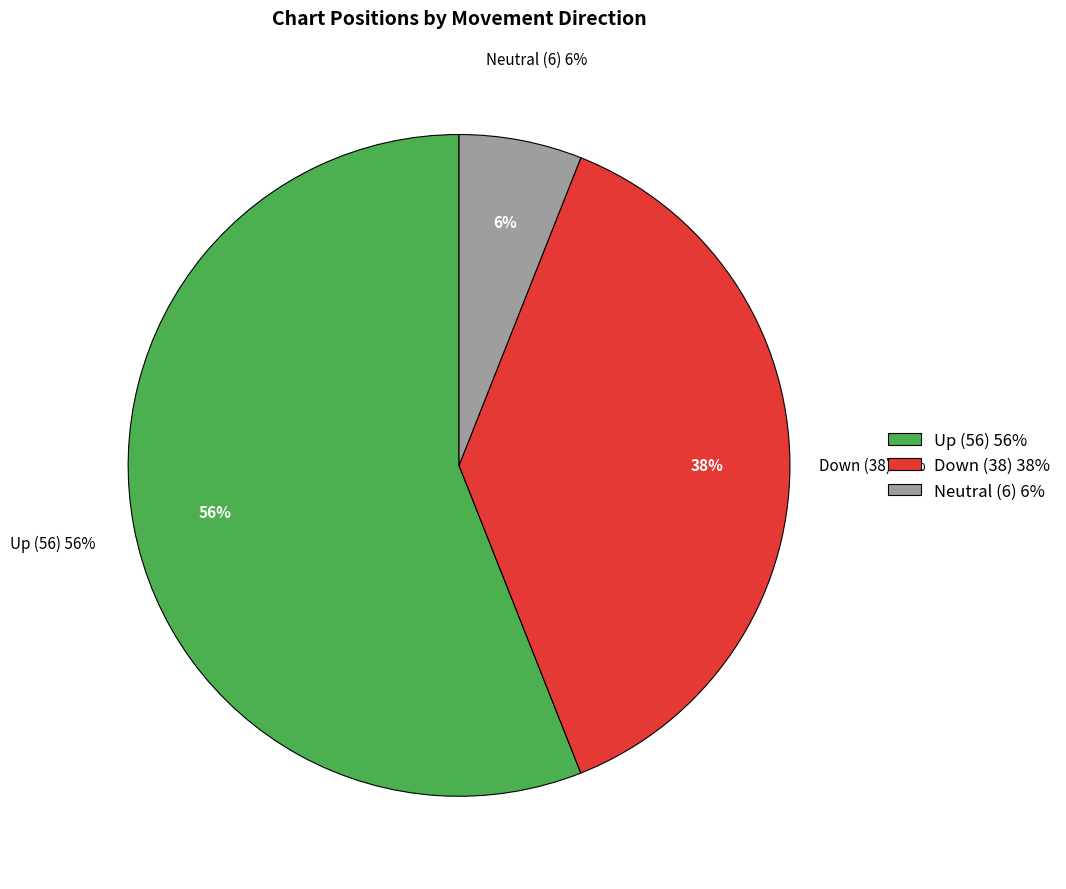

To the nearest percent, what is the difference between the up and down slice percentages?

18%